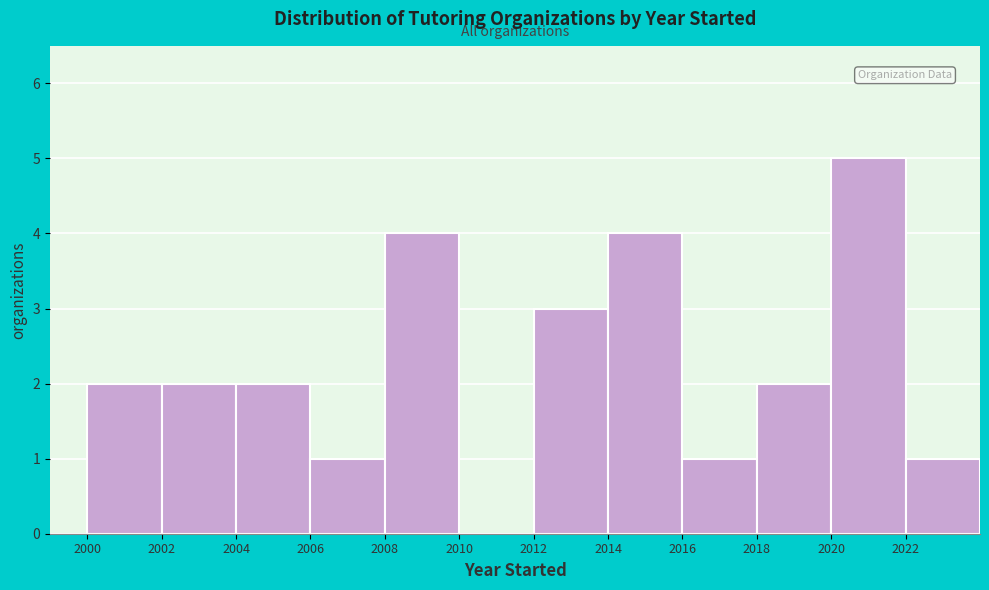

Reading left to right, transcribe this chart: for each bar, give the range it covers on the x-axis and its height. The values are not printed on the chart, so give them approximately, as read against the axis.

2000 to 2002: 2
2002 to 2004: 2
2004 to 2006: 2
2006 to 2008: 1
2008 to 2010: 4
2010 to 2012: 0
2012 to 2014: 3
2014 to 2016: 4
2016 to 2018: 1
2018 to 2020: 2
2020 to 2022: 5
2022 to 2024: 1